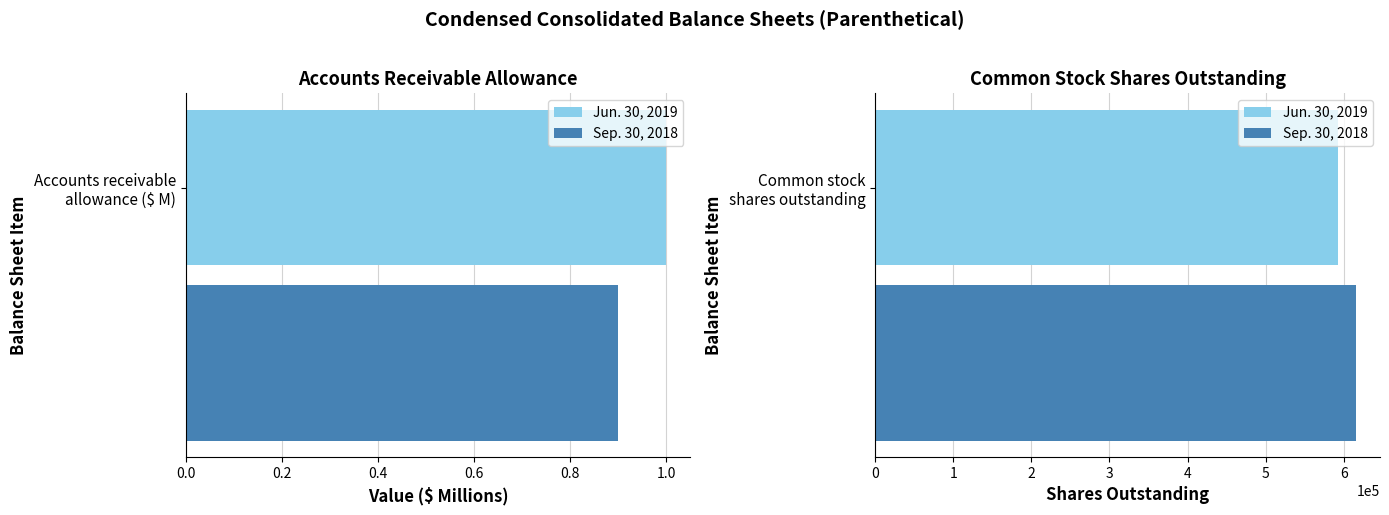

How many data points in Sep. 30, 2018 are less than 615777?

1